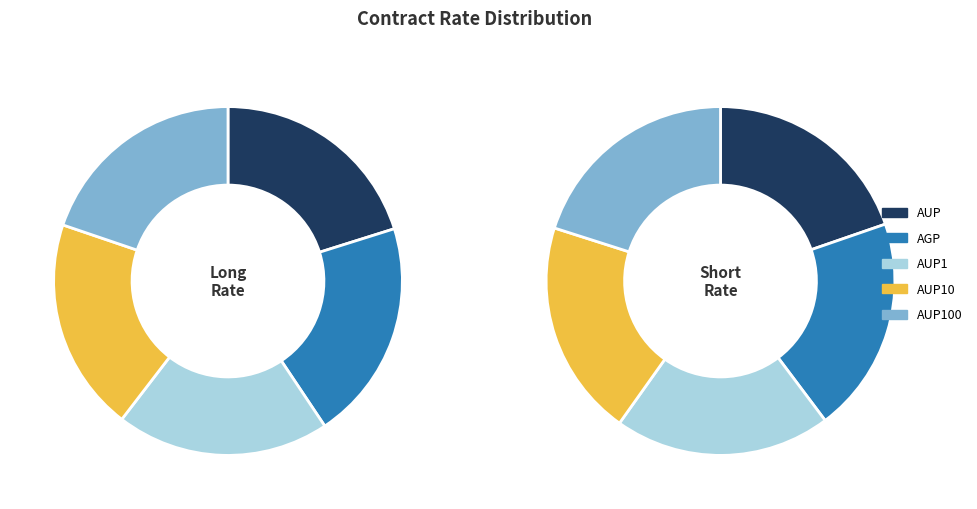

What percentage is the AUP10 slice, to the nearest percent?

20%